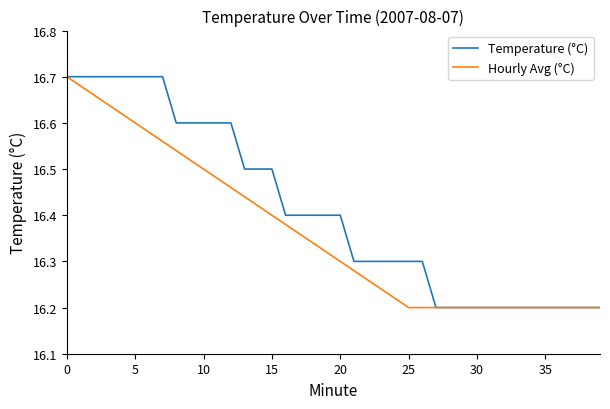

List the series in order of their overall mean, lowest first.

Hourly Avg (°C), Temperature (°C)